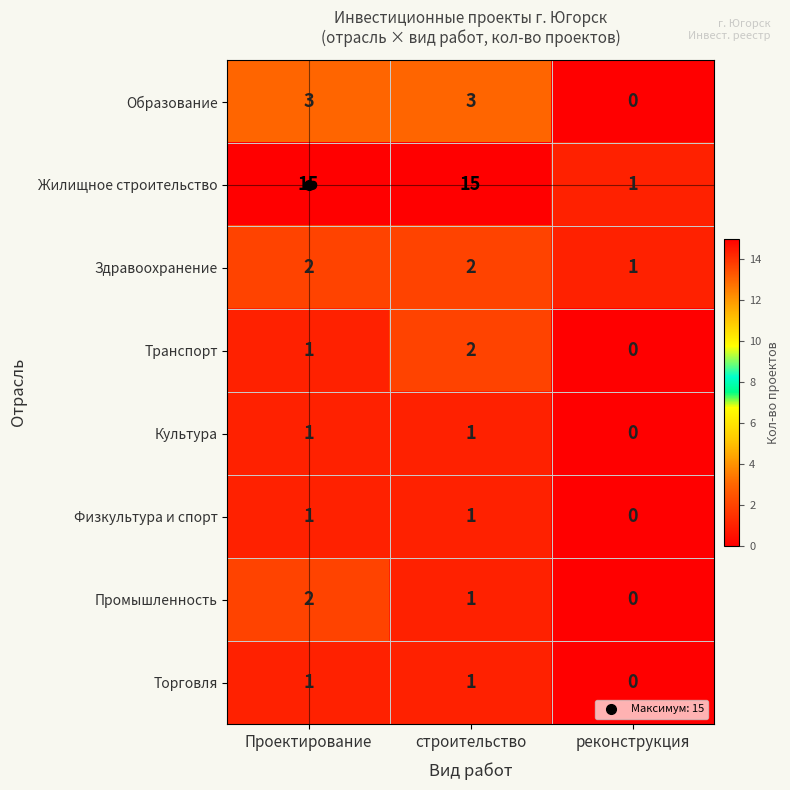

Which series has the largest range (max minus min)?

Жилищное строительство